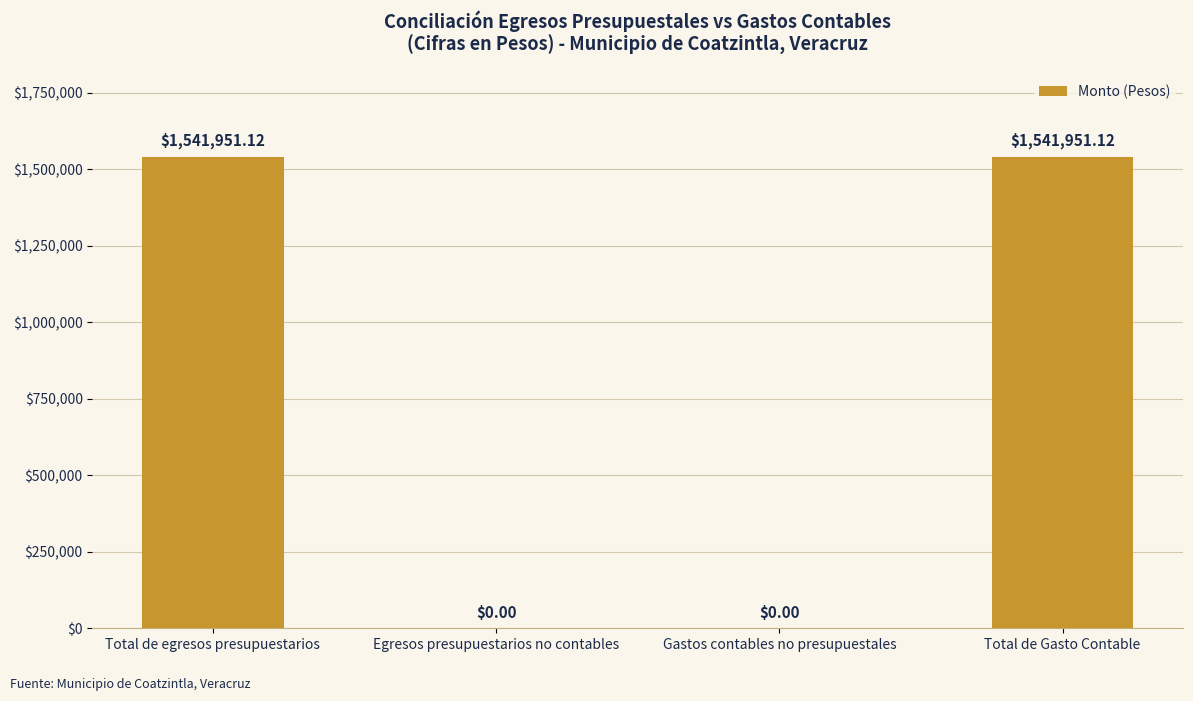

What is the sum of all values?

3083902.2